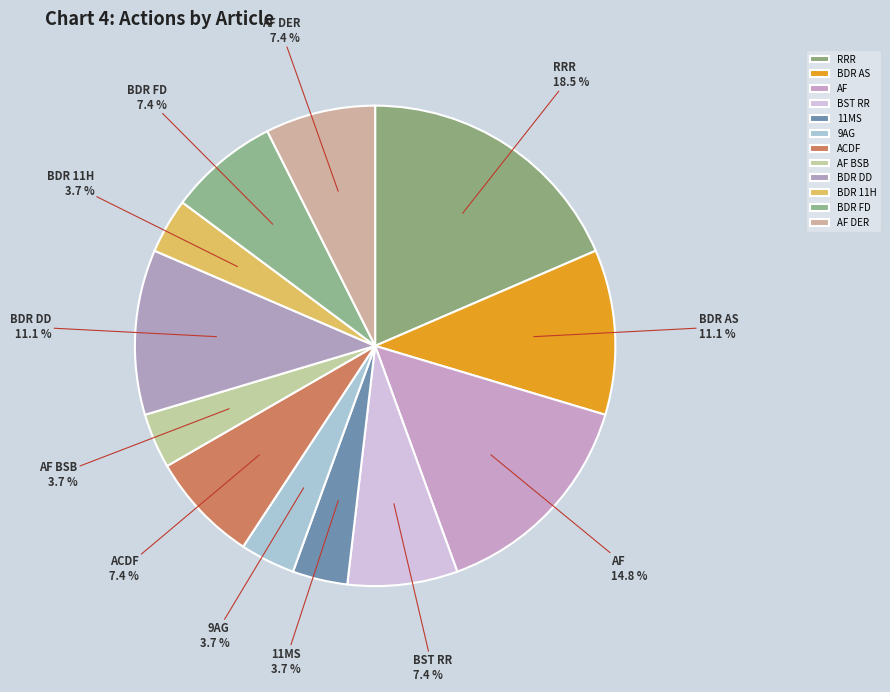

To the nearest percent, what portion does AF BSB represent?

4%